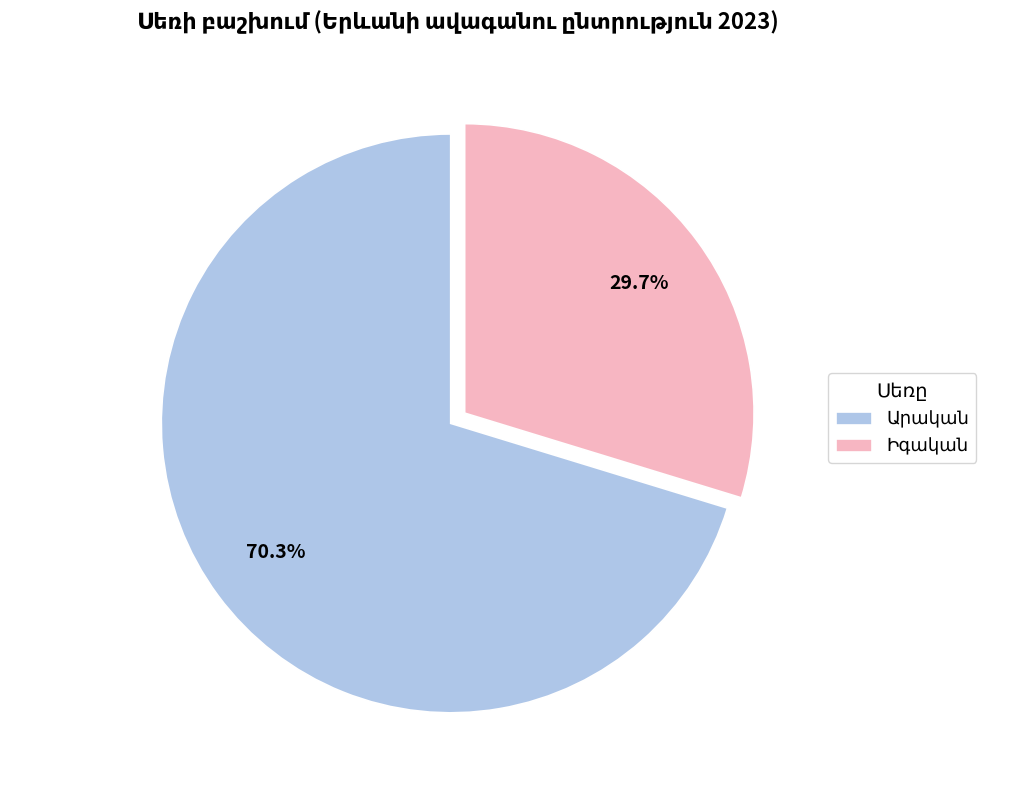

Is there a majority slice in this chart?

Yes